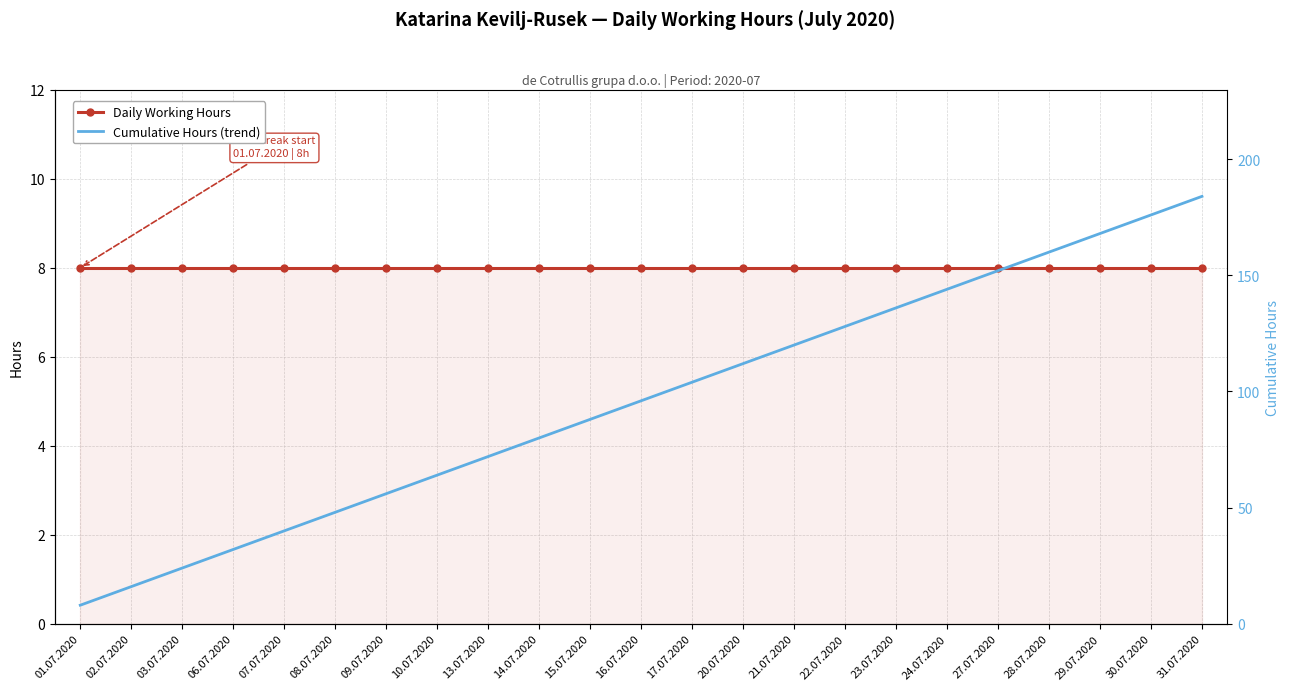

What position from the left is 07.07.2020?

5